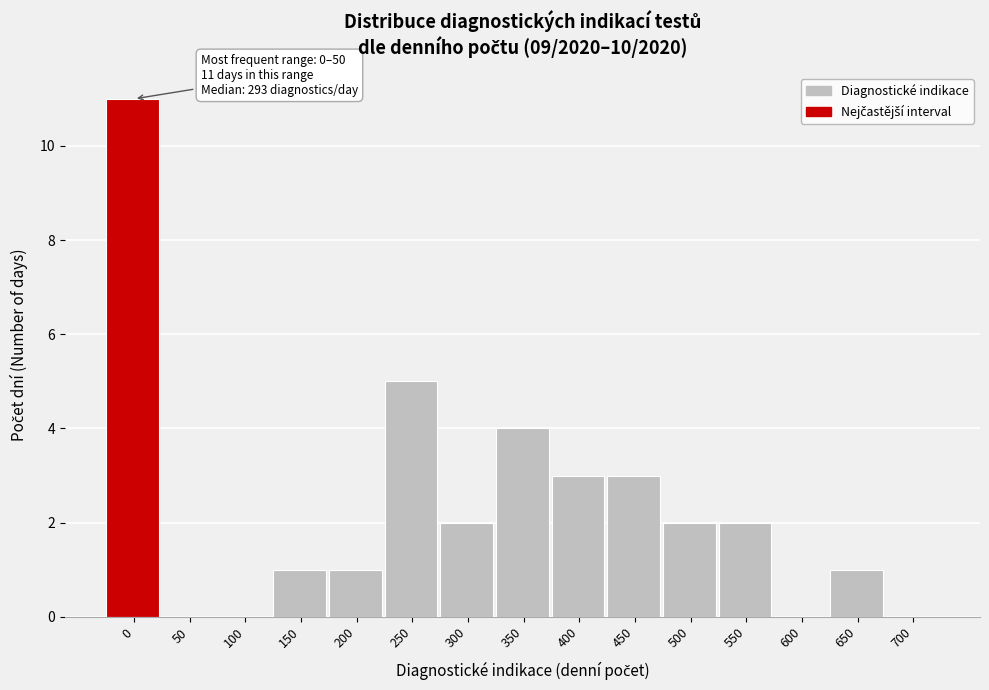

Reading left to right, what are all the values shown in this chart?

0=11	50=0	100=0	150=1	200=1	250=5	300=2	350=4	400=3	450=3	500=2	550=2	600=0	650=1	700=0